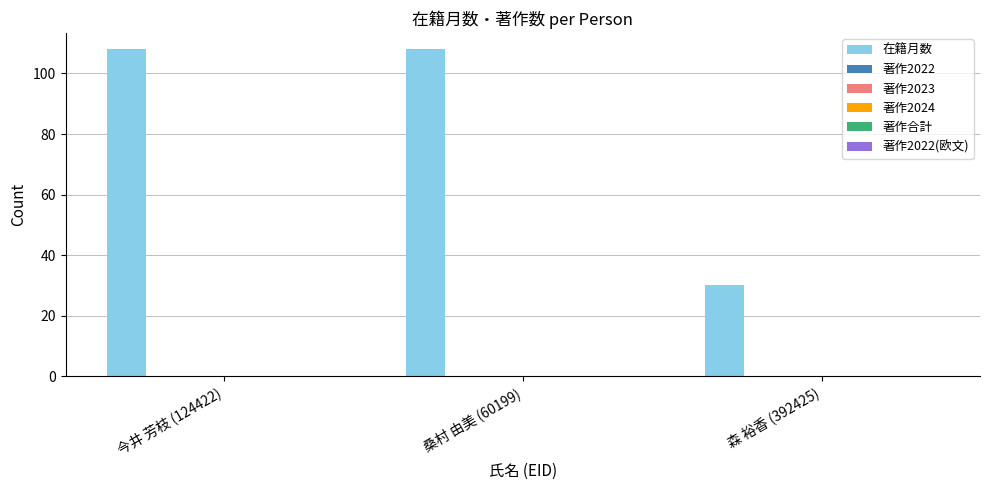

What is the value of the 1st bar from the left?

108